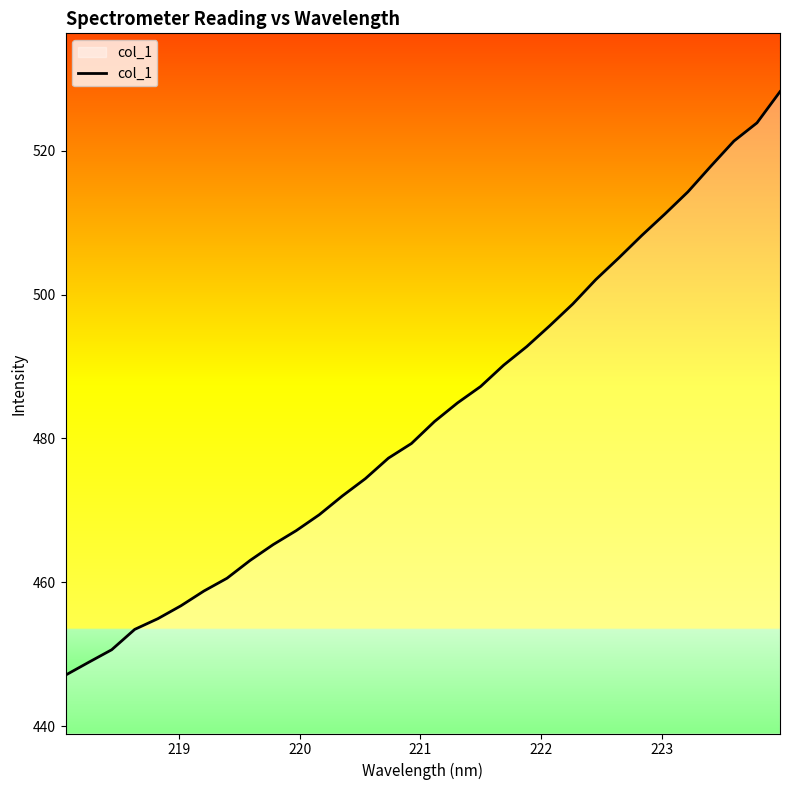

What is the maximum value shown in the chart?

528.2